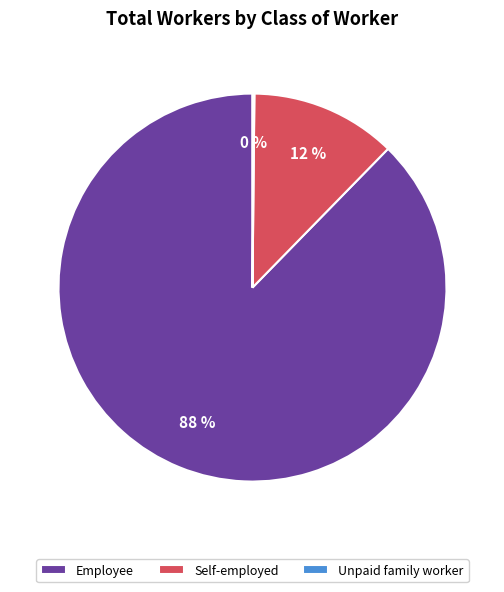

Is there a majority slice in this chart?

Yes